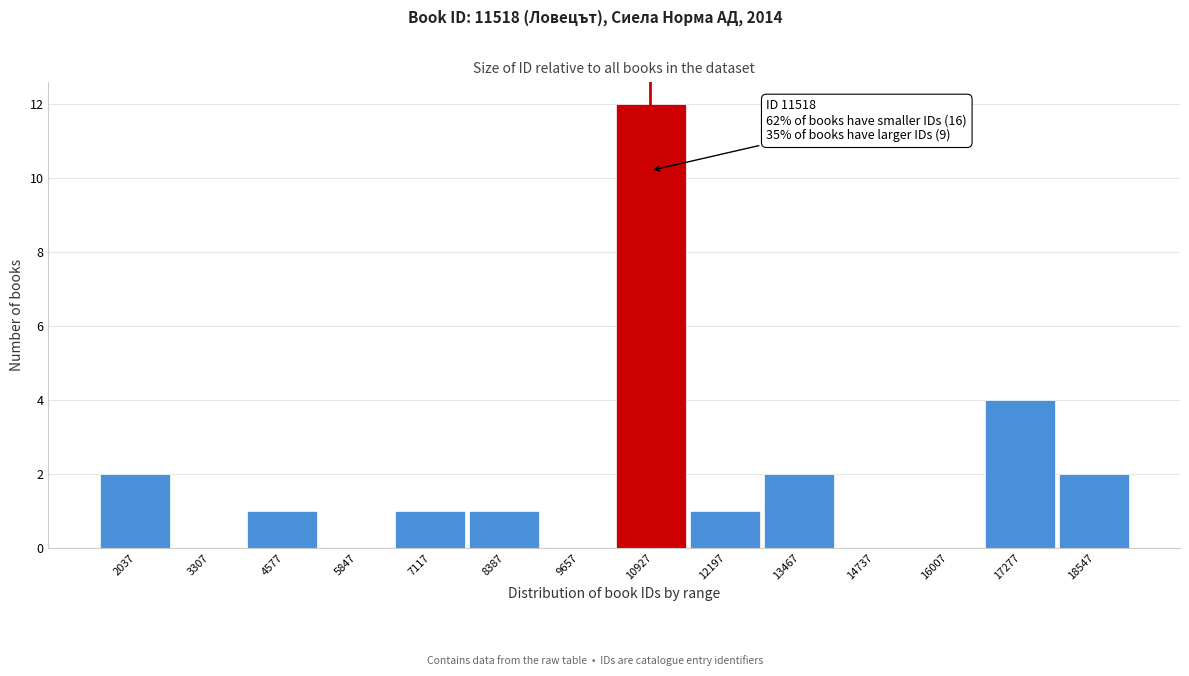

Reading right to left, transcribe all the data shown in this chart.

18547=2	17277=4	16007=0	14737=0	13467=2	12197=1	10927=12	9657=0	8387=1	7117=1	5847=0	4577=1	3307=0	2037=2